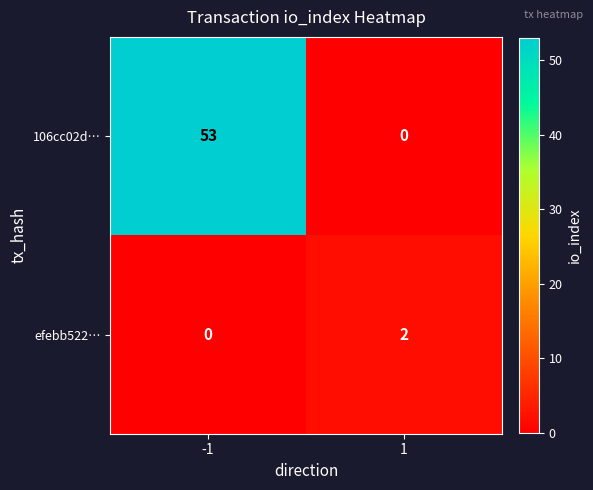

Reading left to right, transcribe all the data shown in this chart.

106cc02d…: -1=53	1=0
efebb522…: -1=0	1=2